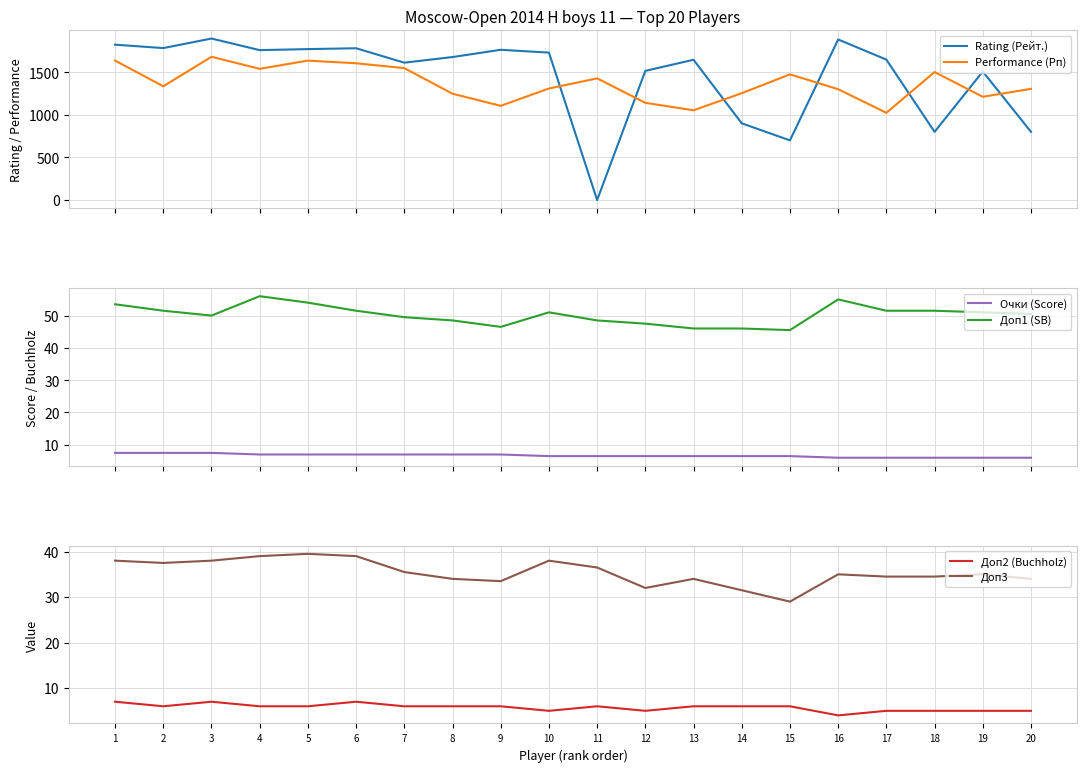

Which has a higher value, 6 or 18?

6